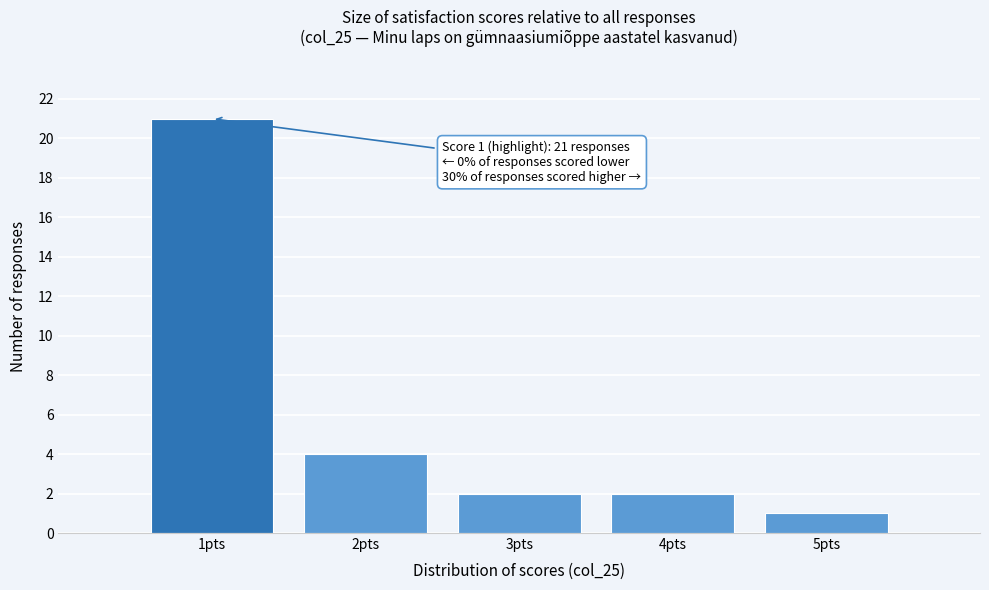

Over which range of the x-axis is the bar tallest?

0.5 to 1.5